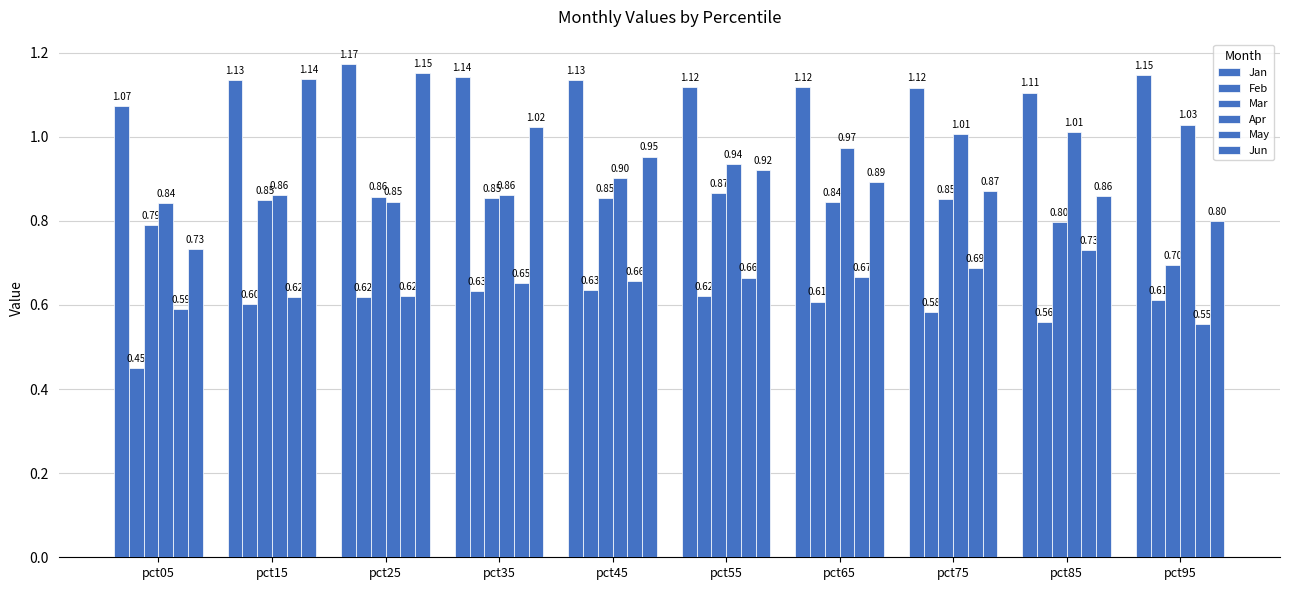

Where is Jun nearest to the value 0?

pct05